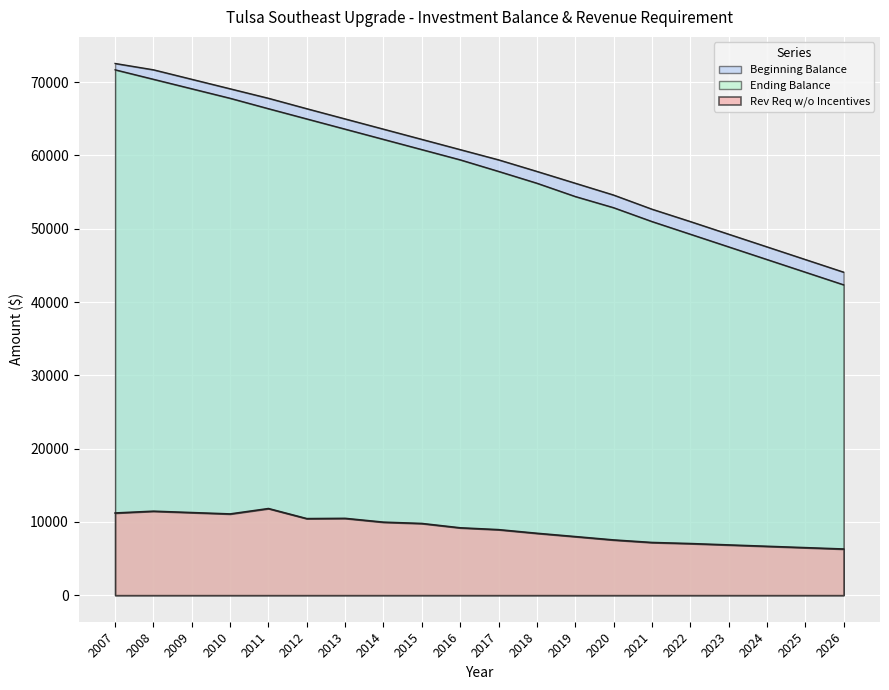

How many values in the Ending Balance series are below 59402?

10